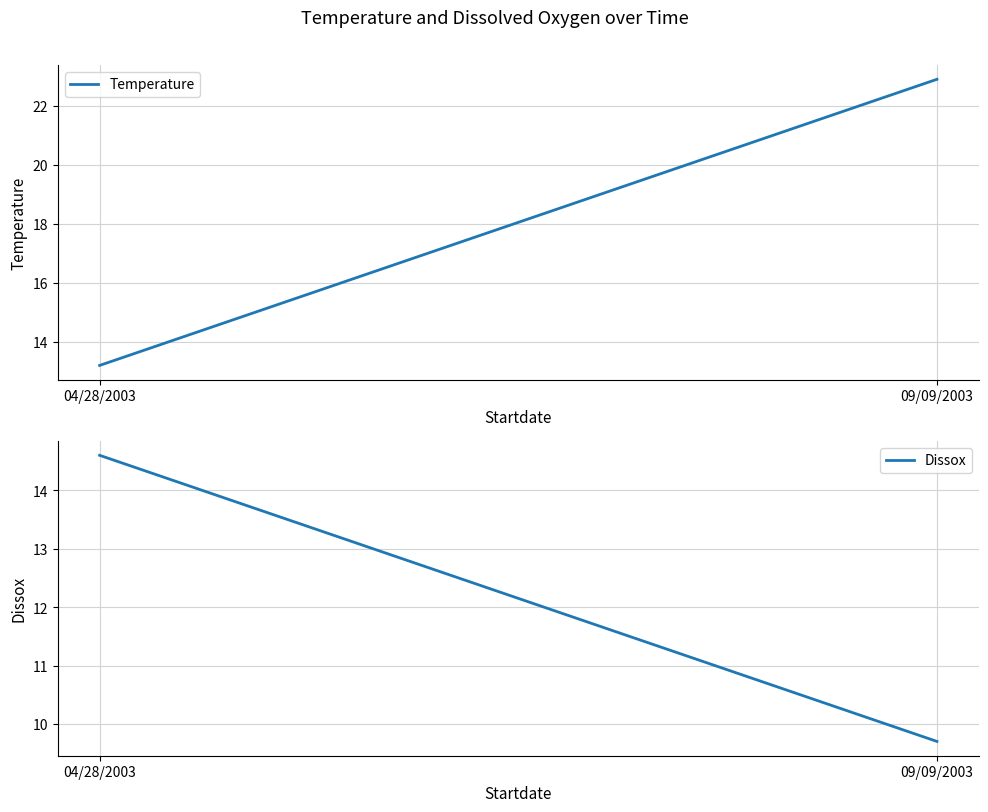

What is the difference between the maximum and minimum values in the Temperature series?

9.7